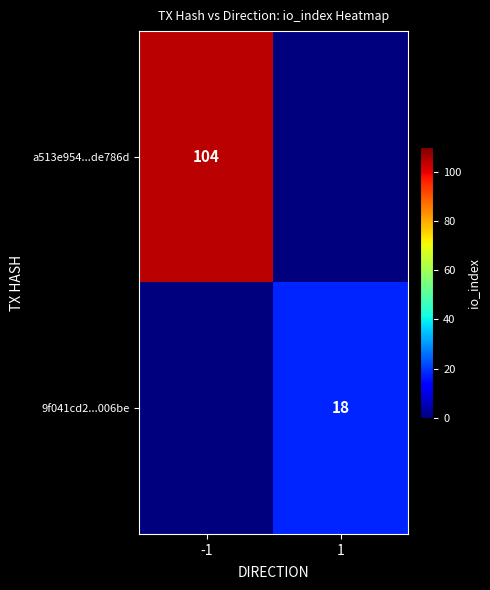

The 9f041cd2...006be series shows 10 at 1. True or false?

False